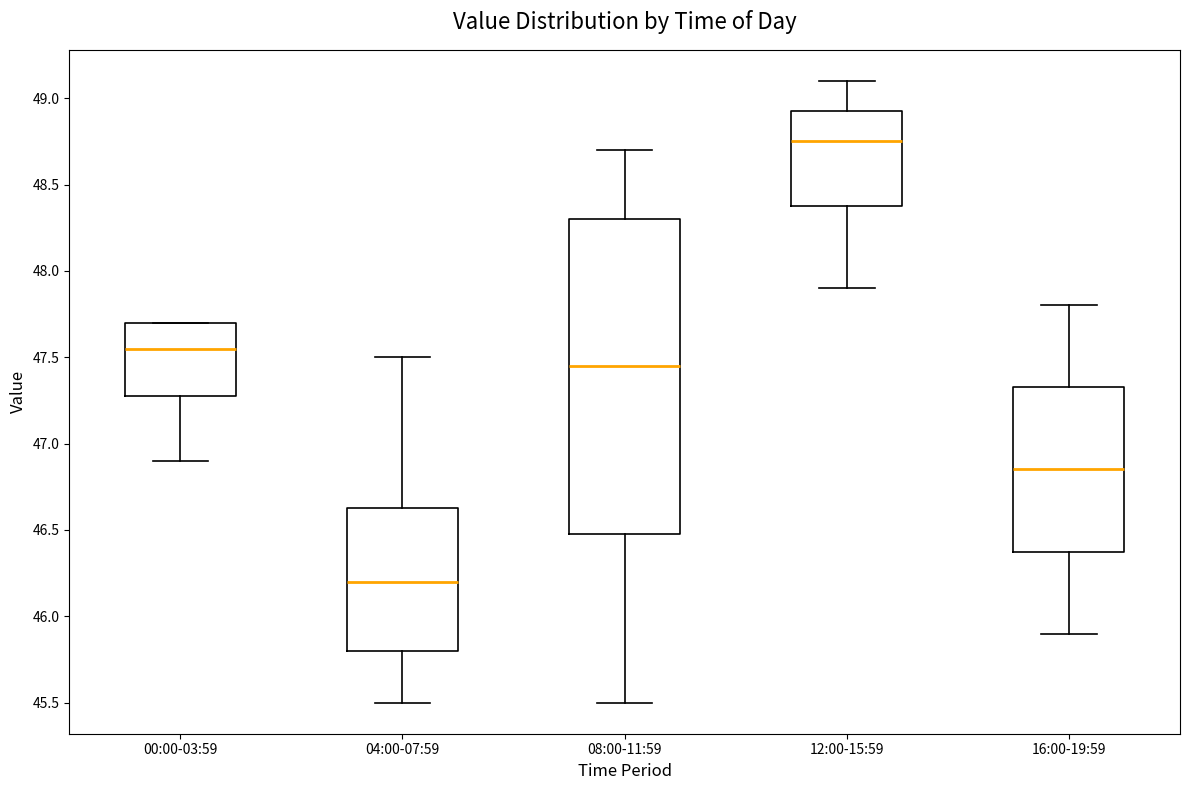

Which box is the tallest, from its lower edge to its upper edge?

08:00-11:59